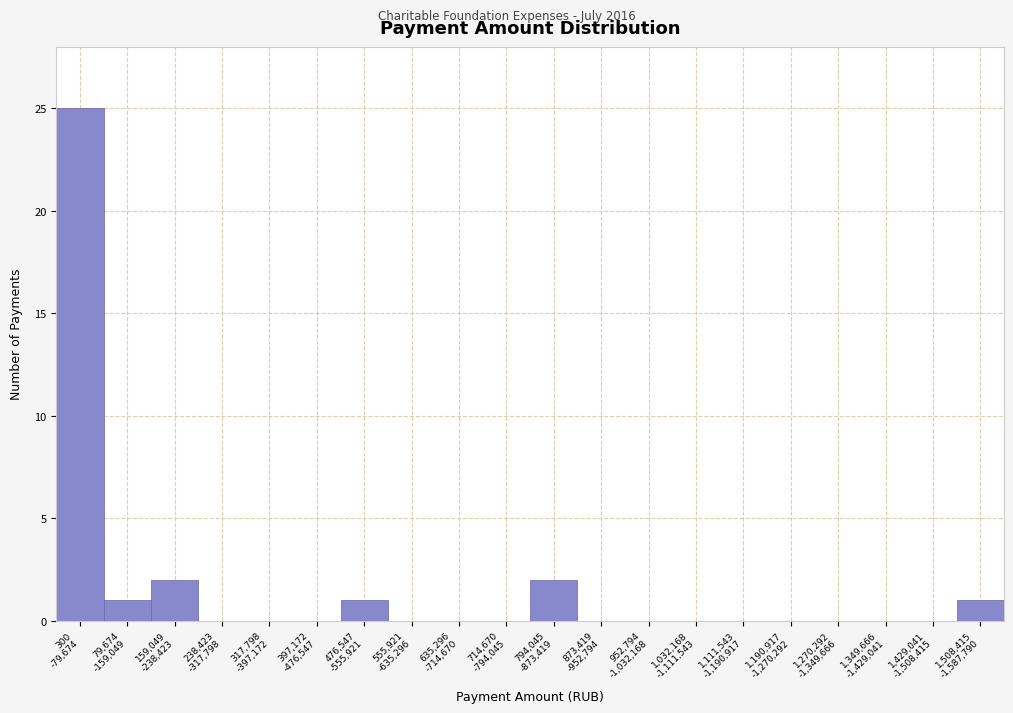

What is the greatest value displayed?

25